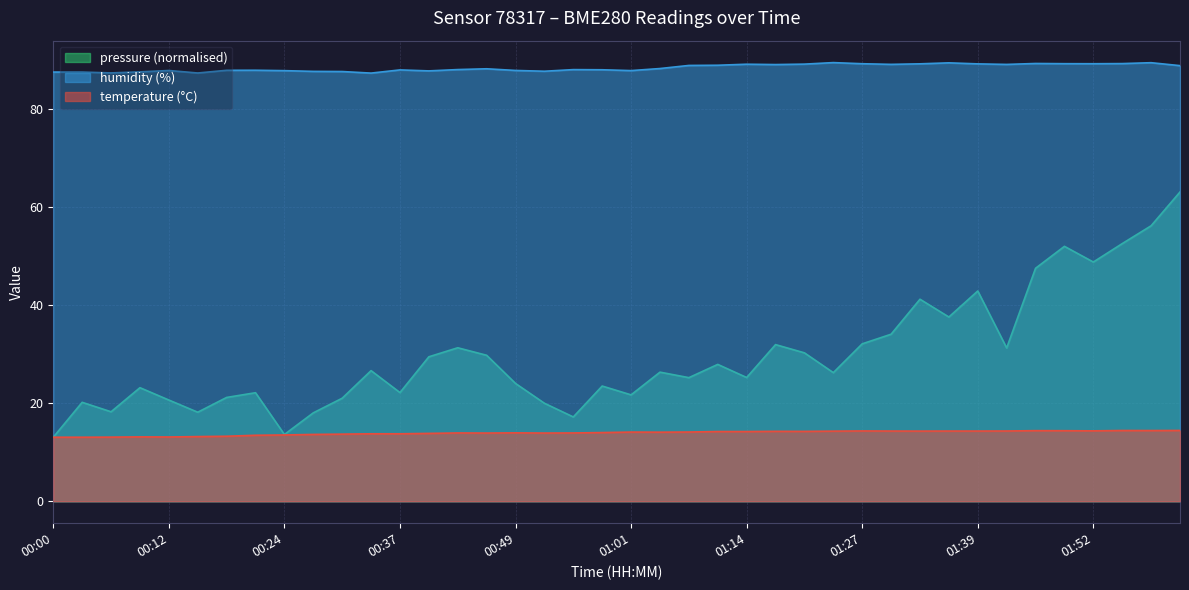

Reading right to left, extract all data points from this chart.

temperature: 02:01=14.4	01:58=14.4	01:55=14.4	01:52=14.4	01:49=14.4	01:45=14.4	01:42=14.3	01:39=14.3	01:36=14.3	01:33=14.3	01:30=14.3	01:27=14.3	01:24=14.3	01:20=14.2	01:17=14.3	01:14=14.2	01:11=14.2	01:08=14.1	01:04=14.1	01:01=14.1	00:58=14.0	00:55=13.9	00:52=13.9	00:49=13.9	00:46=13.9	00:43=13.9	00:40=13.8	00:37=13.8	00:34=13.8	00:31=13.7	00:28=13.6	00:24=13.5	00:21=13.5	00:18=13.3	00:15=13.2	00:12=13.1	00:09=13.1	00:06=13.1	00:03=13.1	00:00=13.1
humidity: 02:01=88.8	01:58=89.4	01:55=89.2	01:52=89.2	01:49=89.2	01:45=89.3	01:42=89.1	01:39=89.2	01:36=89.4	01:33=89.2	01:30=89.1	01:27=89.2	01:24=89.4	01:20=89.1	01:17=89.0	01:14=89.1	01:11=88.9	01:08=88.9	01:04=88.2	01:01=87.8	00:58=88.0	00:55=88.0	00:52=87.7	00:49=87.8	00:46=88.2	00:43=88.0	00:40=87.8	00:37=88.0	00:34=87.3	00:31=87.6	00:28=87.7	00:24=87.8	00:21=87.9	00:18=87.9	00:15=87.3	00:12=87.8	00:09=87.5	00:06=87.3	00:03=87.5	00:00=87.5
pressure_kPa: 02:01=63.1	01:58=56.2	01:55=52.5	01:52=48.8	01:49=52.0	01:45=47.5	01:42=31.3	01:39=42.9	01:36=37.6	01:33=41.2	01:30=34.1	01:27=32.1	01:24=26.2	01:20=30.3	01:17=31.9	01:14=25.2	01:11=27.9	01:08=25.2	01:04=26.3	01:01=21.7	00:58=23.5	00:55=17.2	00:52=20.0	00:49=24.0	00:46=29.8	00:43=31.3	00:40=29.5	00:37=22.2	00:34=26.6	00:31=21.0	00:28=18.0	00:24=13.6	00:21=22.1	00:18=21.2	00:15=18.2	00:12=20.6	00:09=23.2	00:06=18.2	00:03=20.2	00:00=13.1